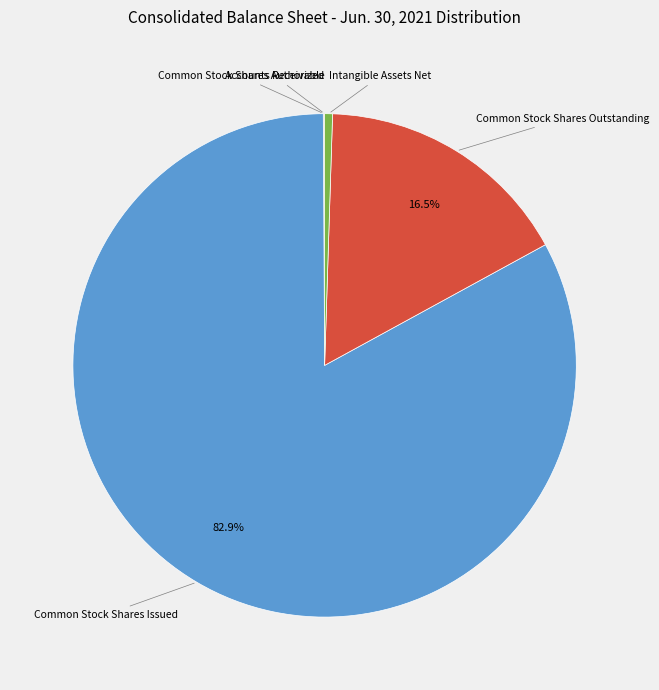

Does any single category account for the majority?

Yes